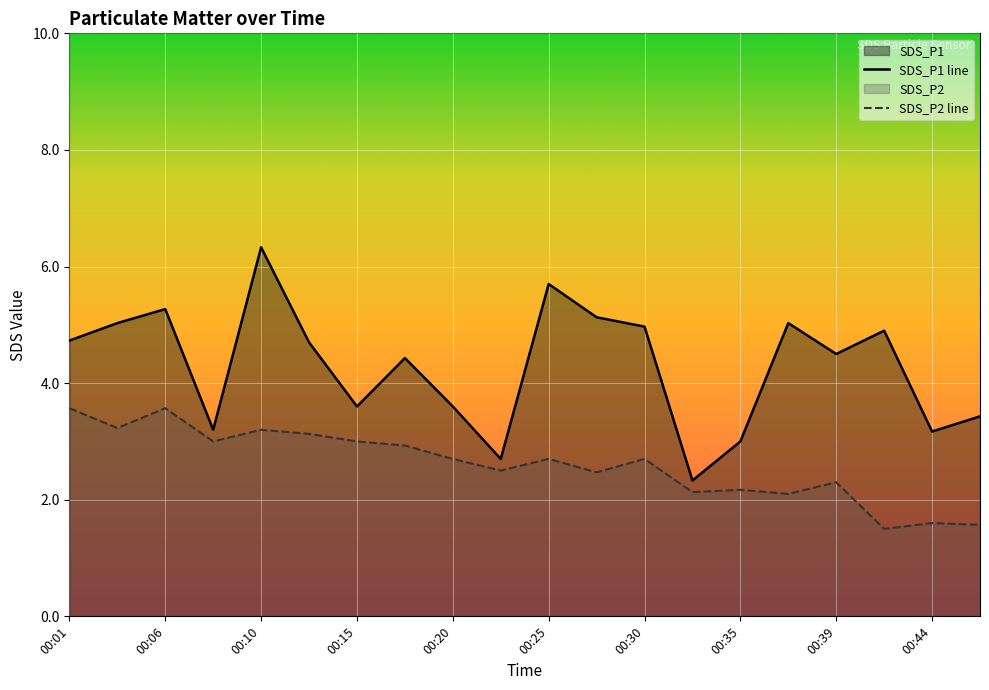

How many values in the SDS_P2 series are below 2?

3